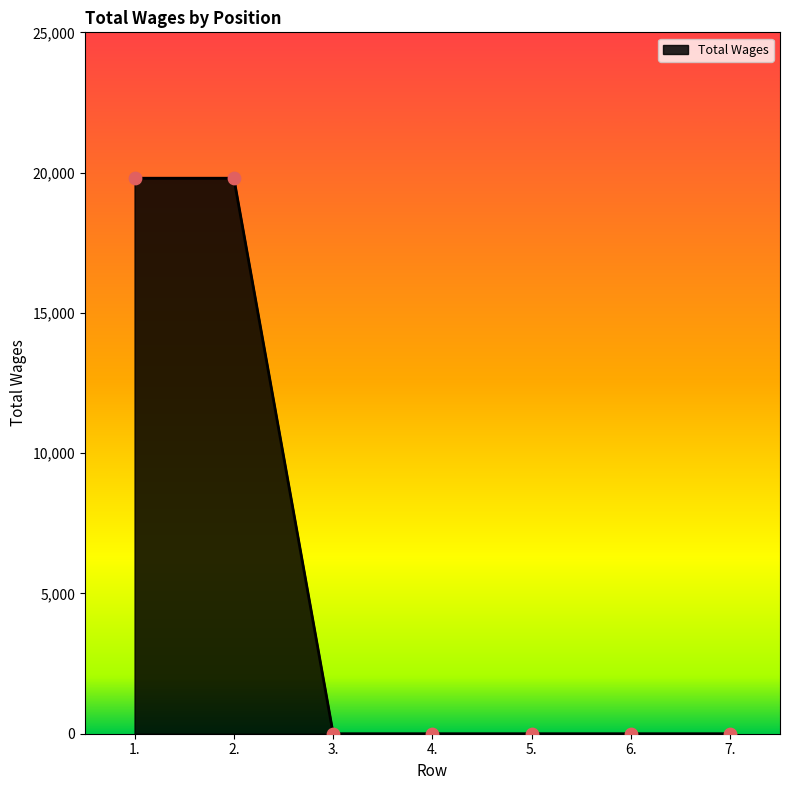

What is the difference between the maximum and second lowest values?

19800